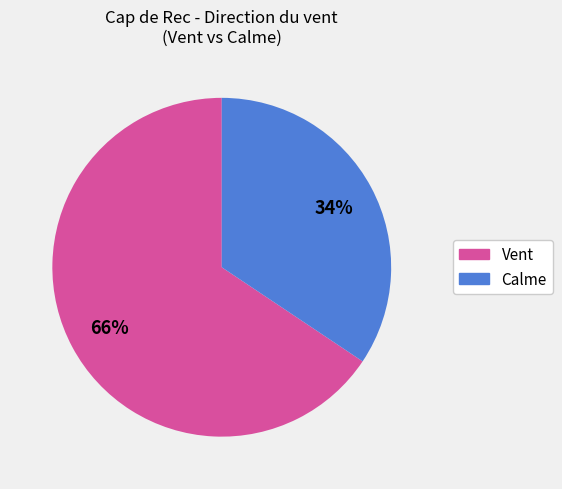

Is there any slice that represents more than half of the pie?

Yes